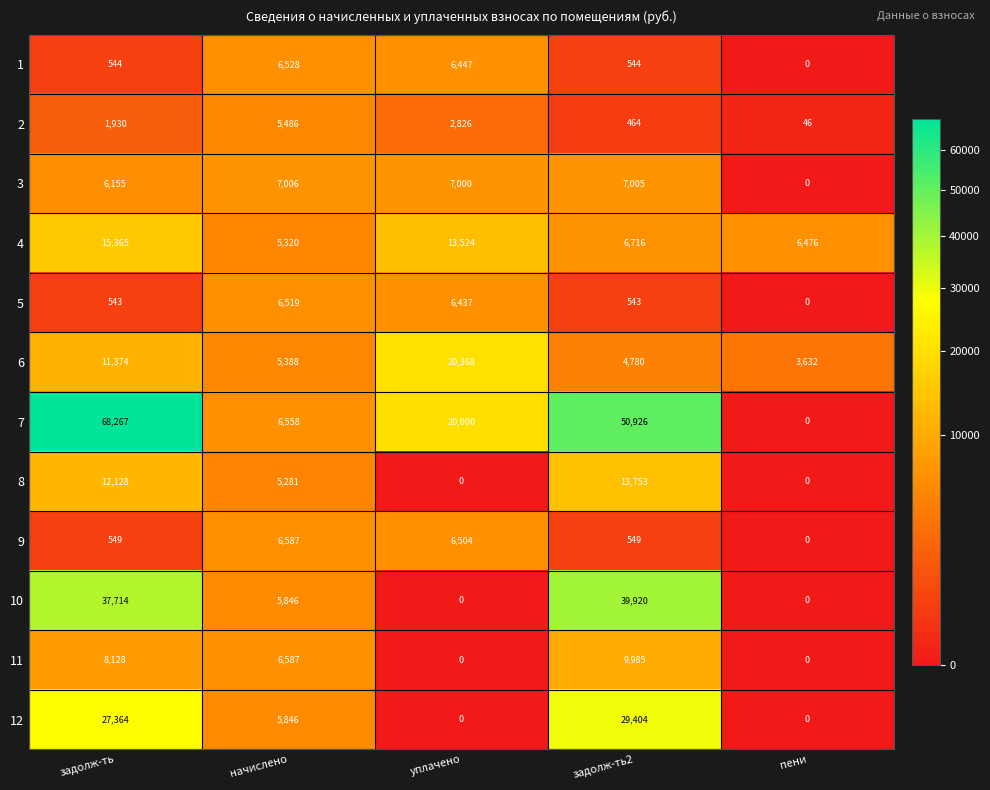

What is the difference between the highest and lowest values at начислено?

1725